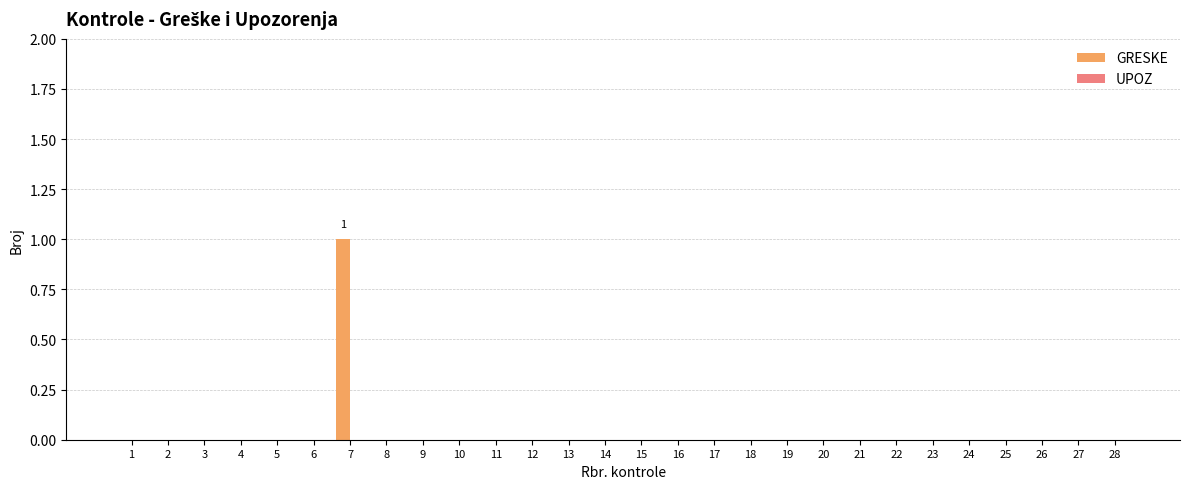

True or false: the data shows 1 at 18.

False